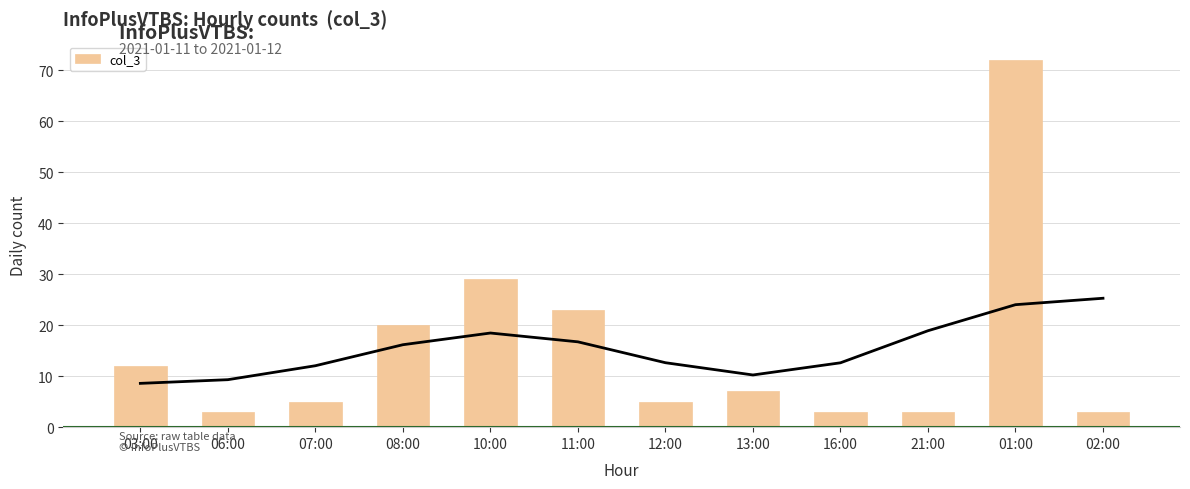

Which has a higher value, 02:00 or 06:00?

02:00